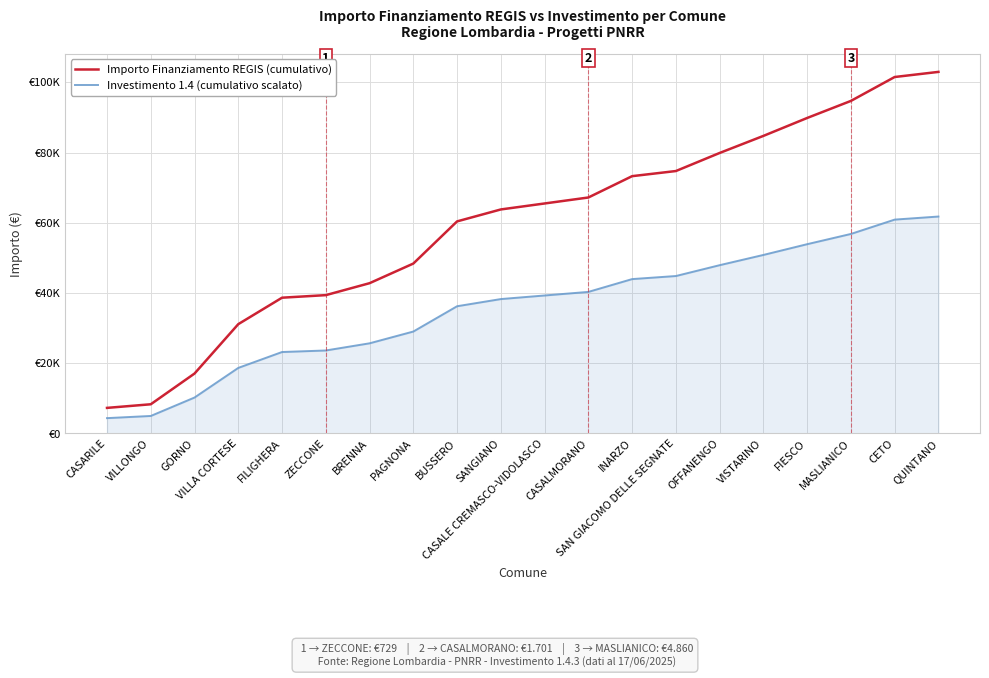

Is it true that Investimento 1.4 (cumulativo scalato) equals 1561.4 at CASARILE?

False